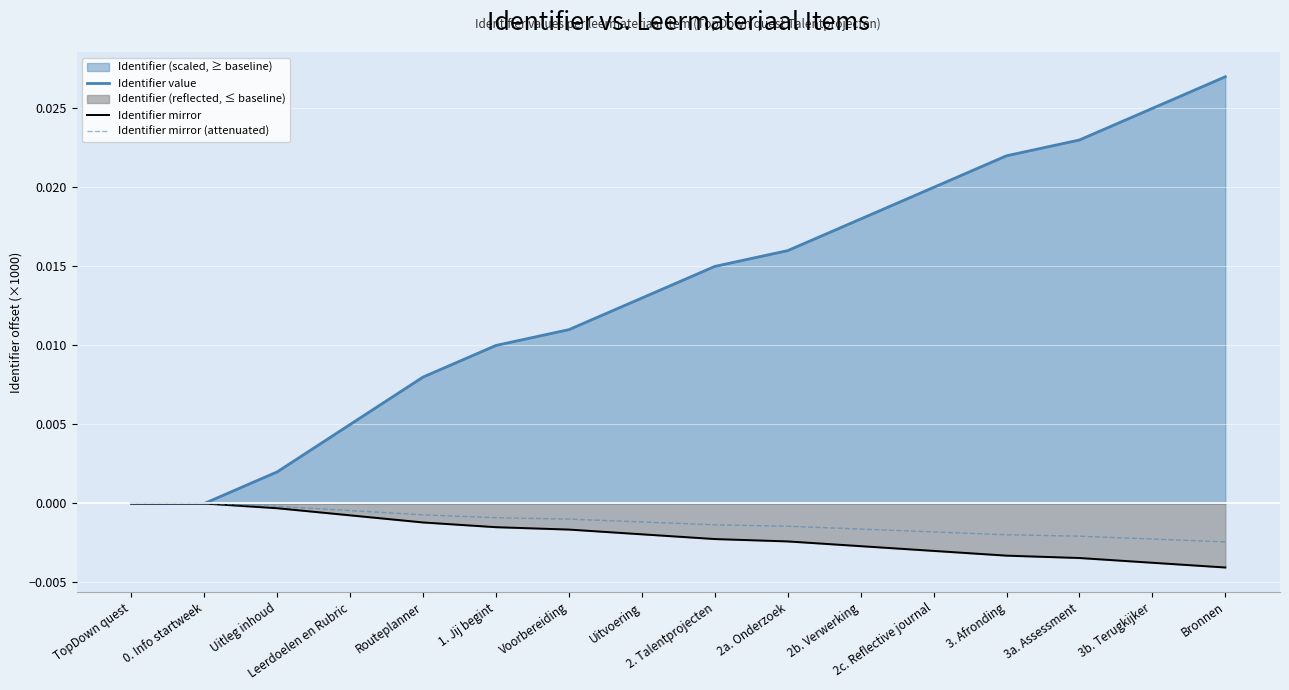

At which label does Identifier value reach its peak?

Bronnen